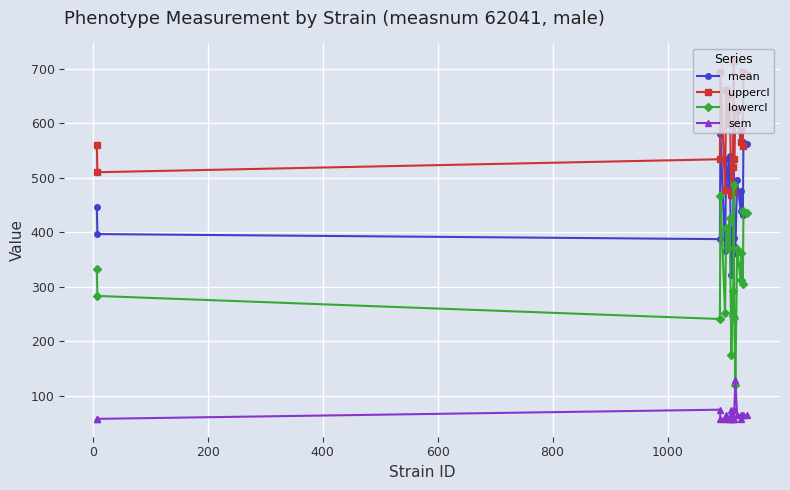

What is the smallest value displayed?

57.7